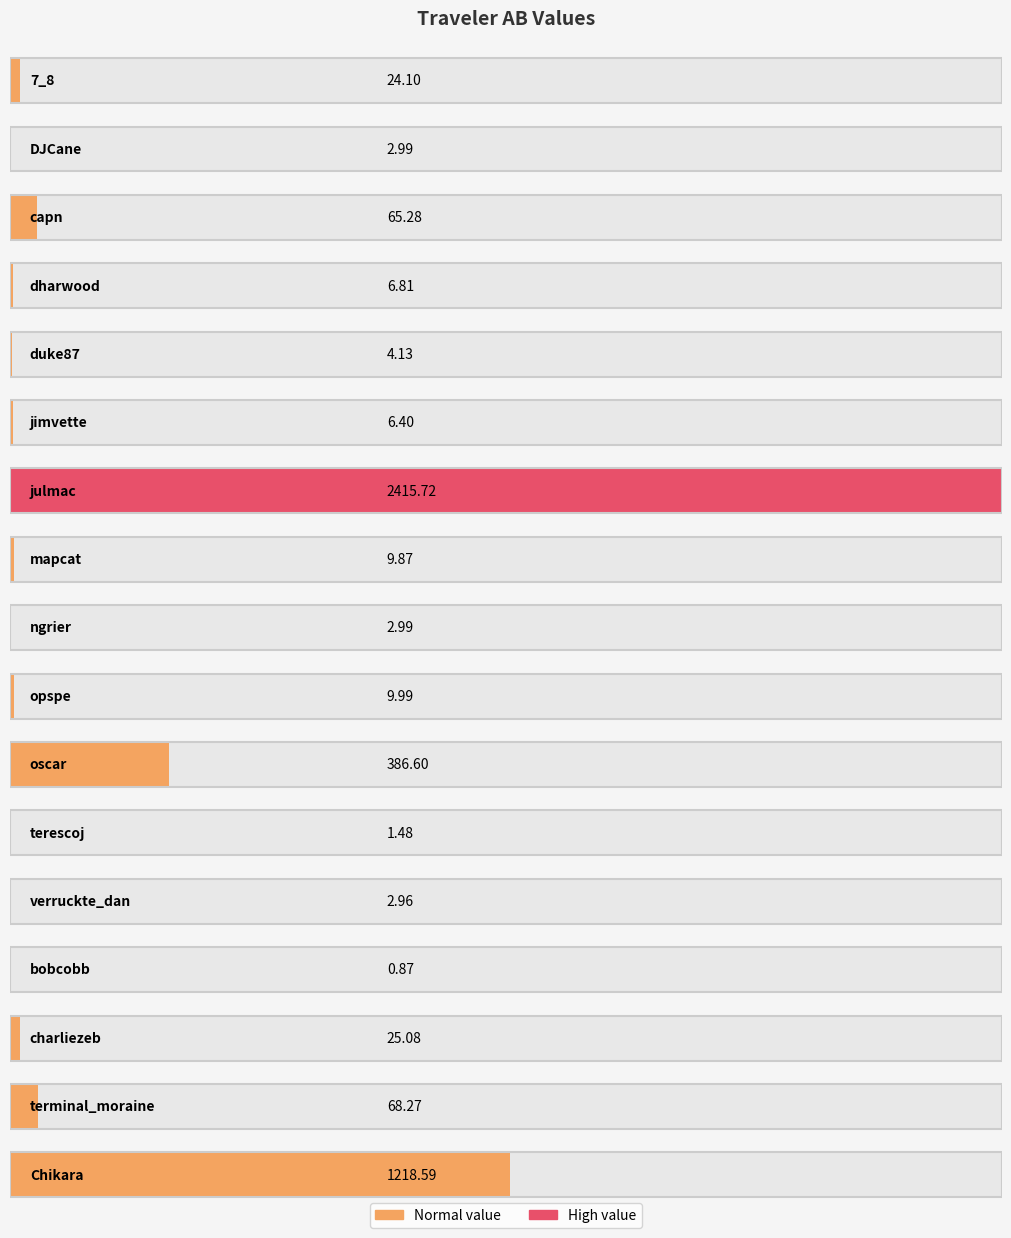

Approximately how many times larger is the value at oscar compared to charliezeb?

15.4